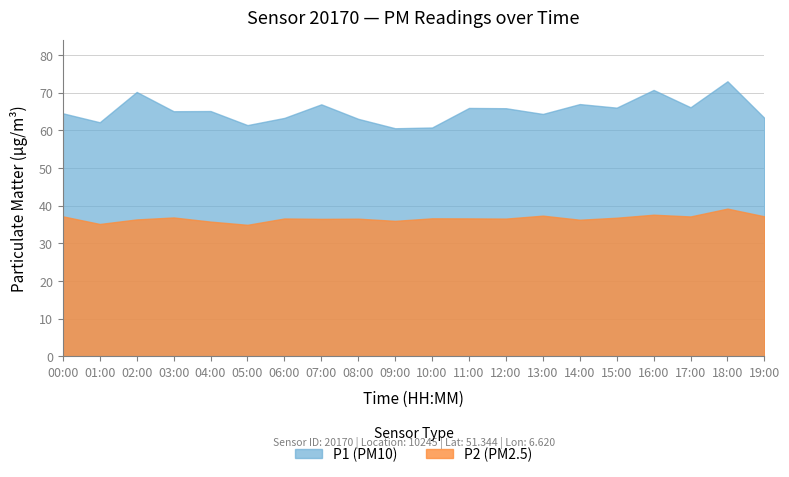

The value of P2 at 06:00 is 36.6. True or false?

True